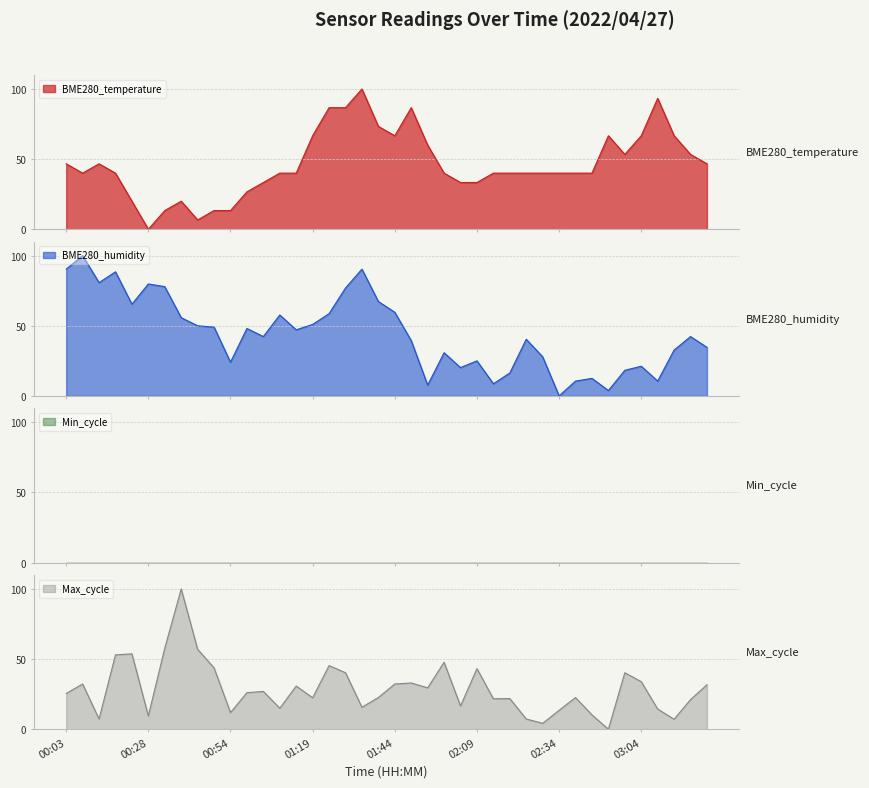

Where do BME280_temperature and Max_cycle first cross each other?

00:13 and 00:18